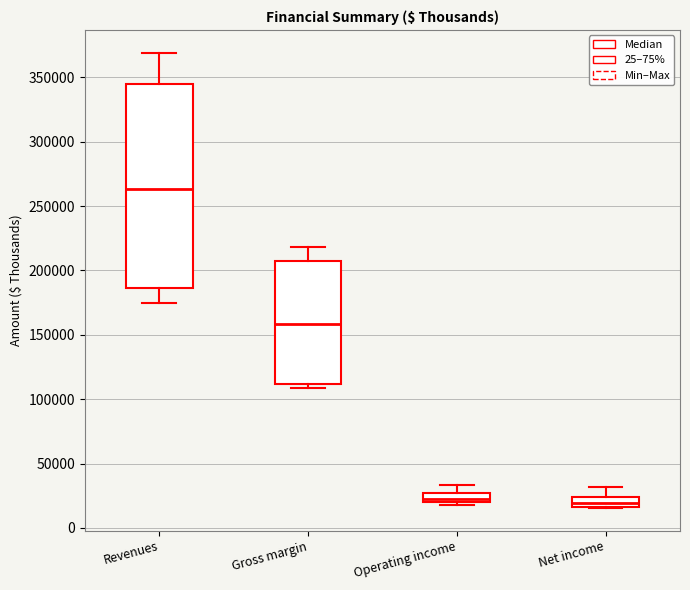

Where is the upper edge of the box for Gross margin on the y-axis? The values are not printed on the chart, so give them approximately, as read against the axis.

205000